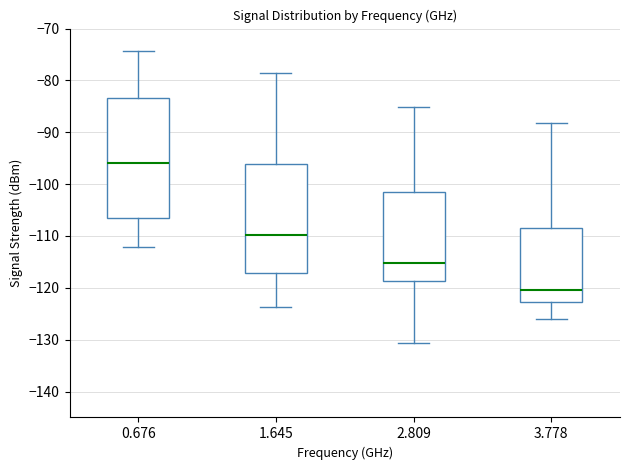

Reading left to right, read every box against the y-axis: the position of its median line, the range the box covers, and the ends of its whiskers. The values are not printed on the chart, so give them approximately, as read against the axis.

0.676: median -96, box -106 to -83, whiskers -112 to -74
1.645: median -110, box -117 to -96, whiskers -124 to -78
2.809: median -115, box -119 to -102, whiskers -131 to -85
3.778: median -120, box -123 to -108, whiskers -126 to -88